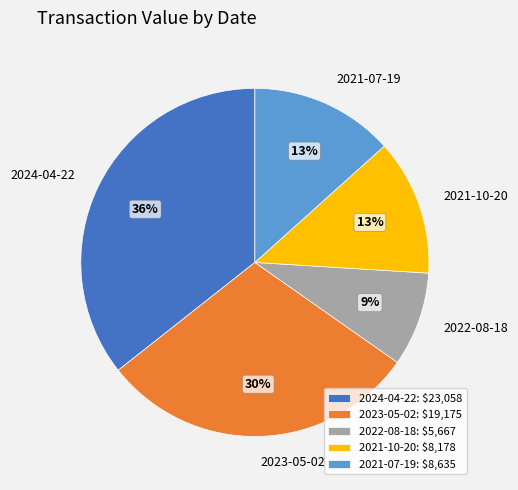

Which slice is the smallest?

2022-08-18